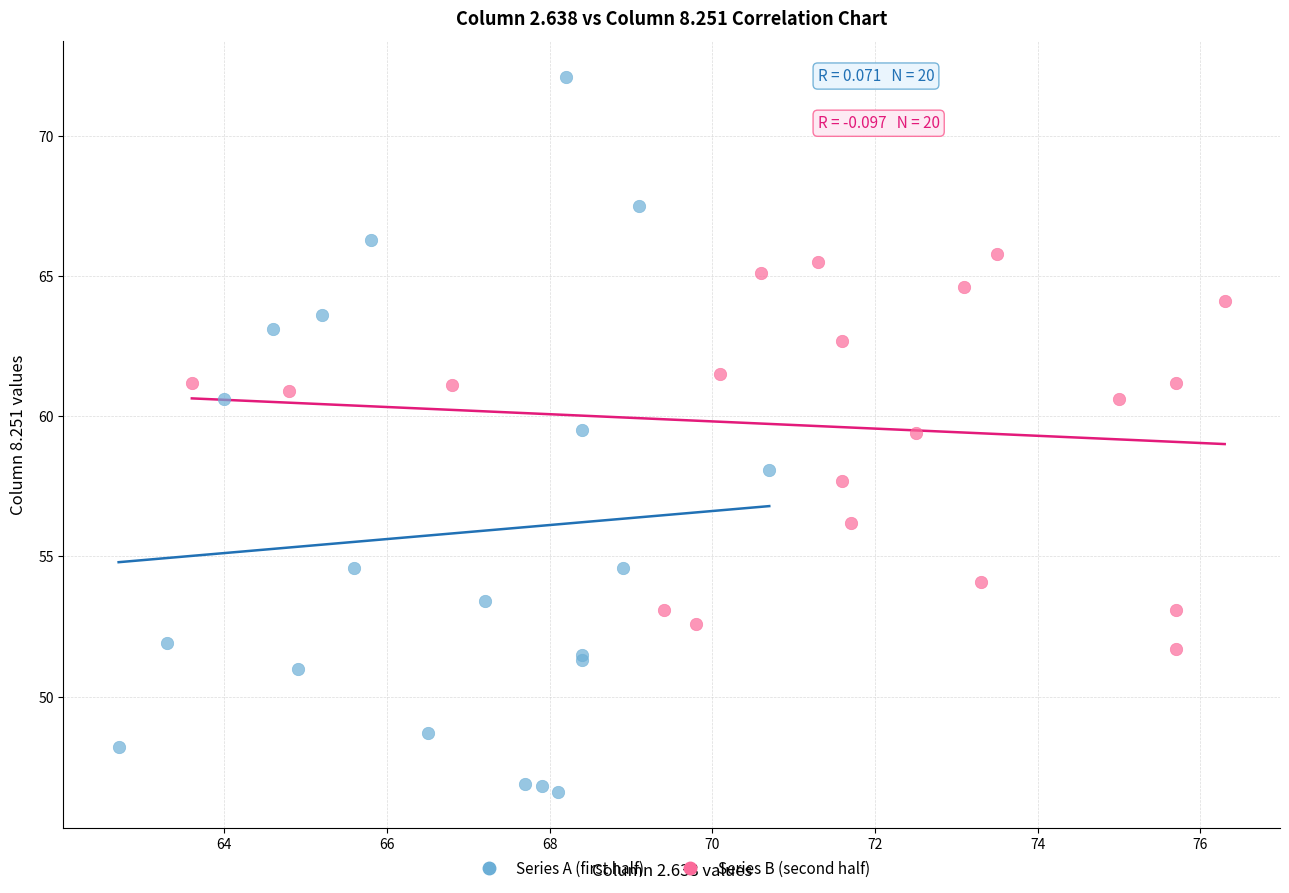

Which series has the largest Y range (max minus min)?

Series A (first half)